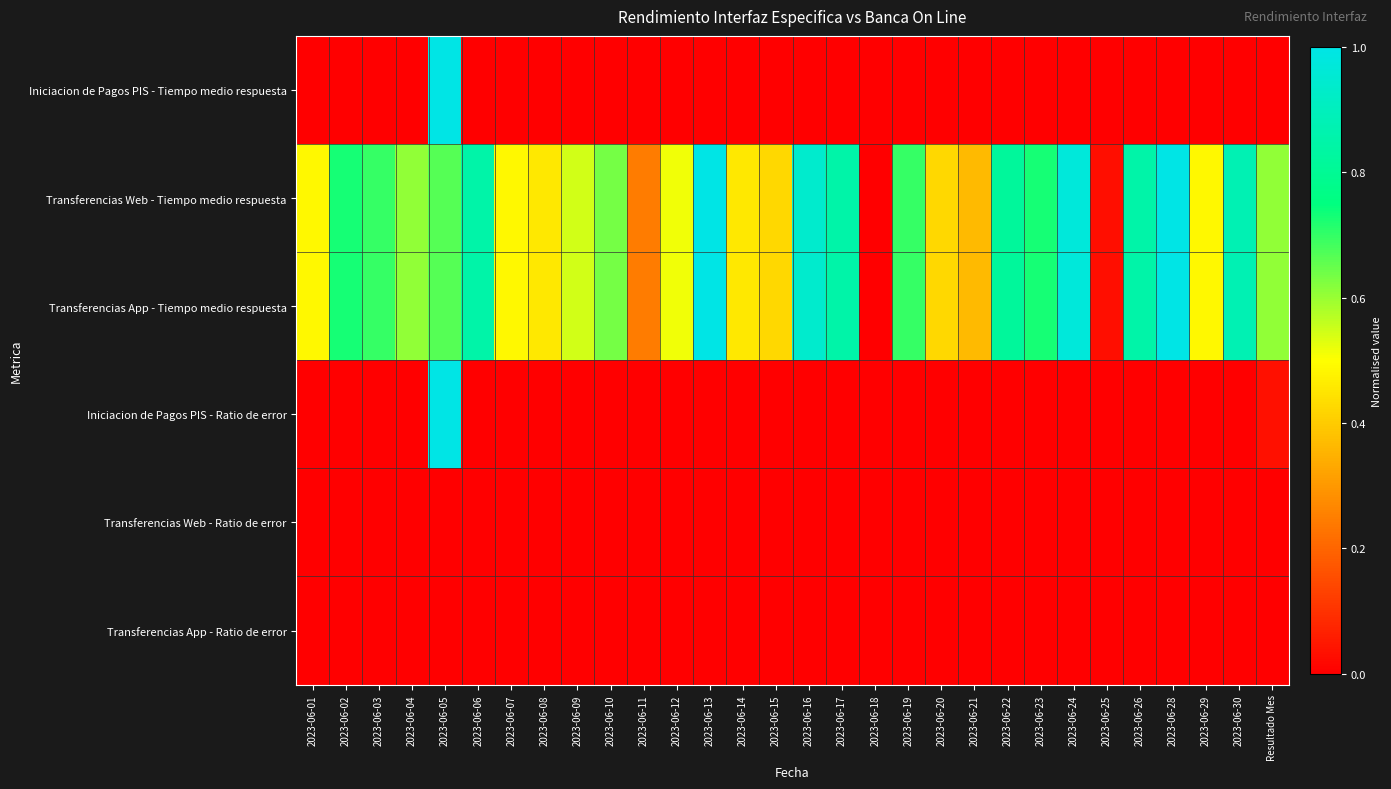

Which series has the largest range (max minus min)?

Iniciacion de Pagos PIS - Tiempo medio respuesta